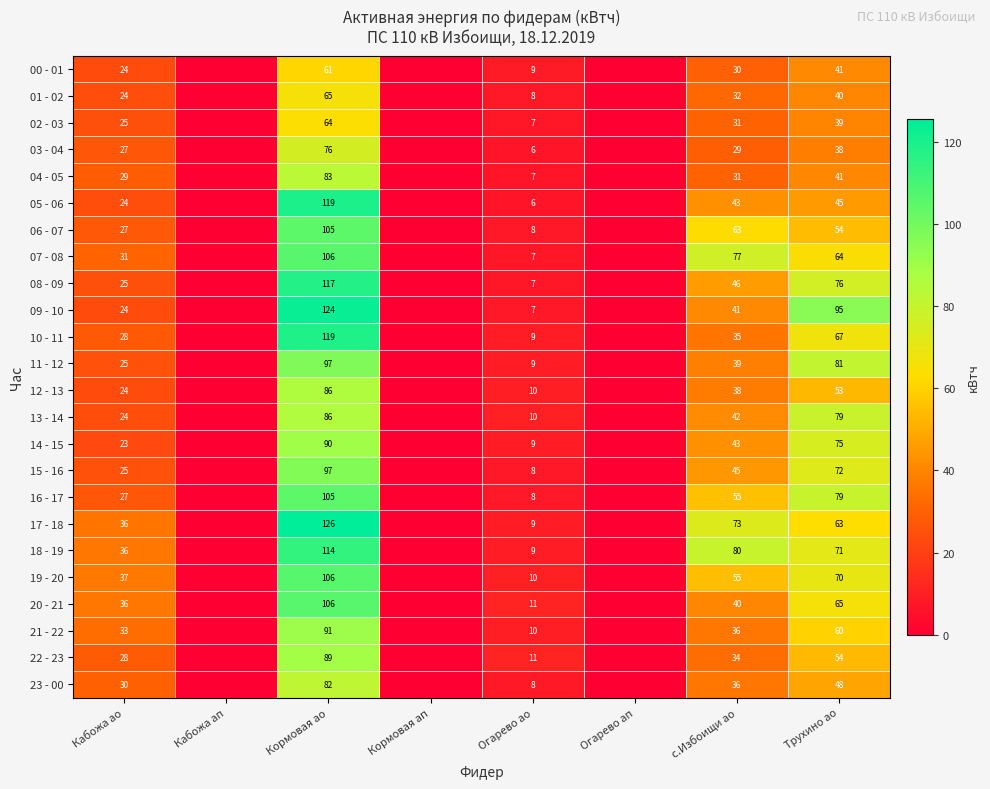

The value of 12 - 13 at с.Избоищи ао is 12. True or false?

False